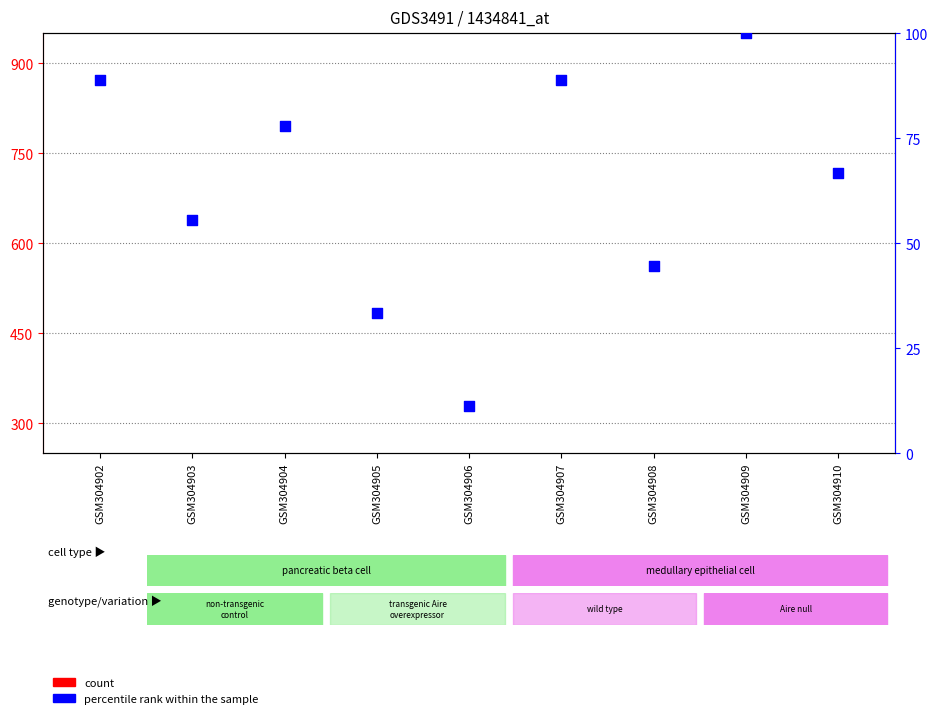

Which series has the largest Y range (max minus min)?

percentile rank within the sample